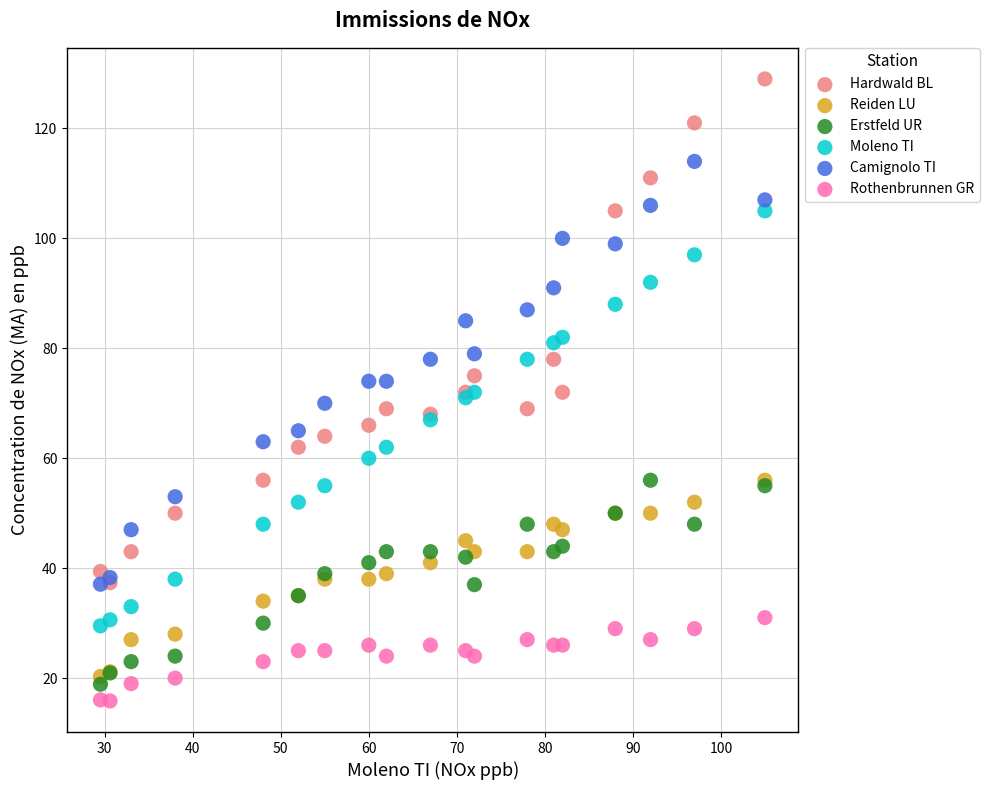

What are all the series names shown in the legend?

Hardwald BL, Reiden LU, Erstfeld UR, Moleno TI, Camignolo TI, Rothenbrunnen GR